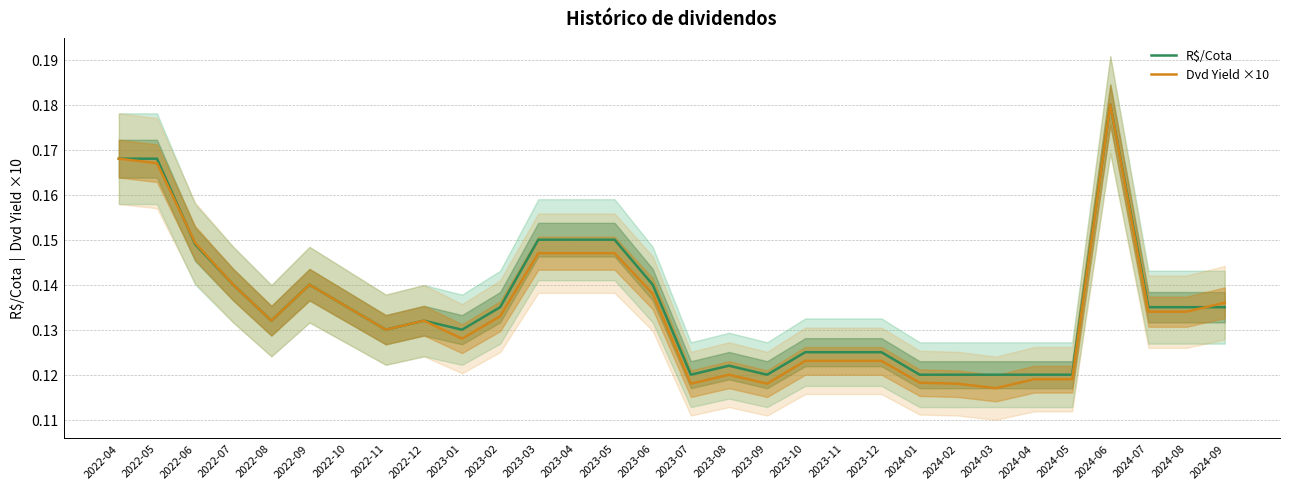

What is the label of the 29th point from the right?

2022-05